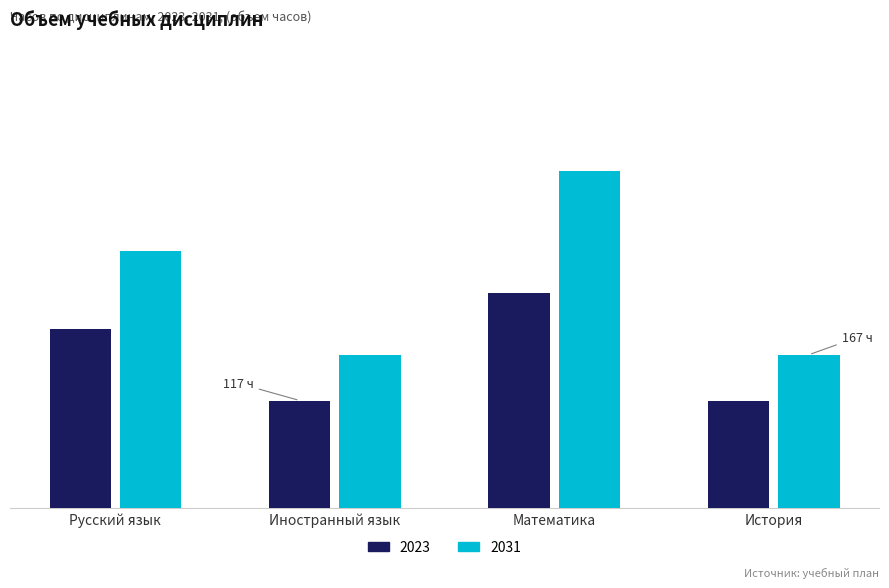

Which category has the highest value in the 2023 series?

Математика